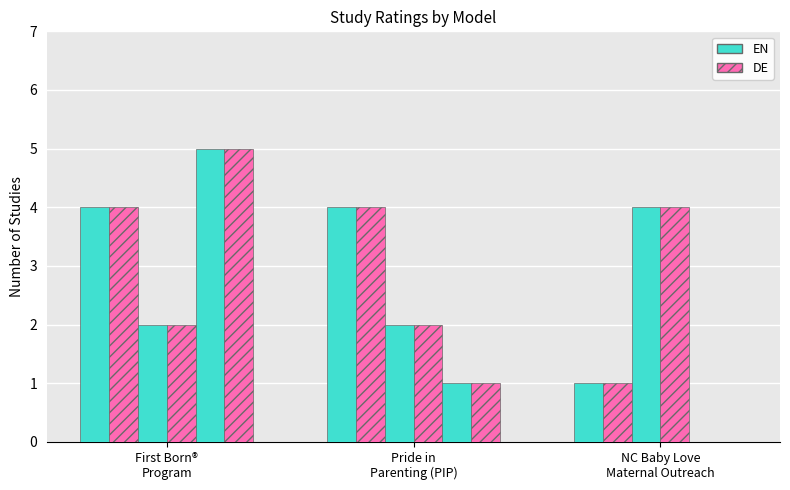

What are all the series names shown in the legend?

EN, DE